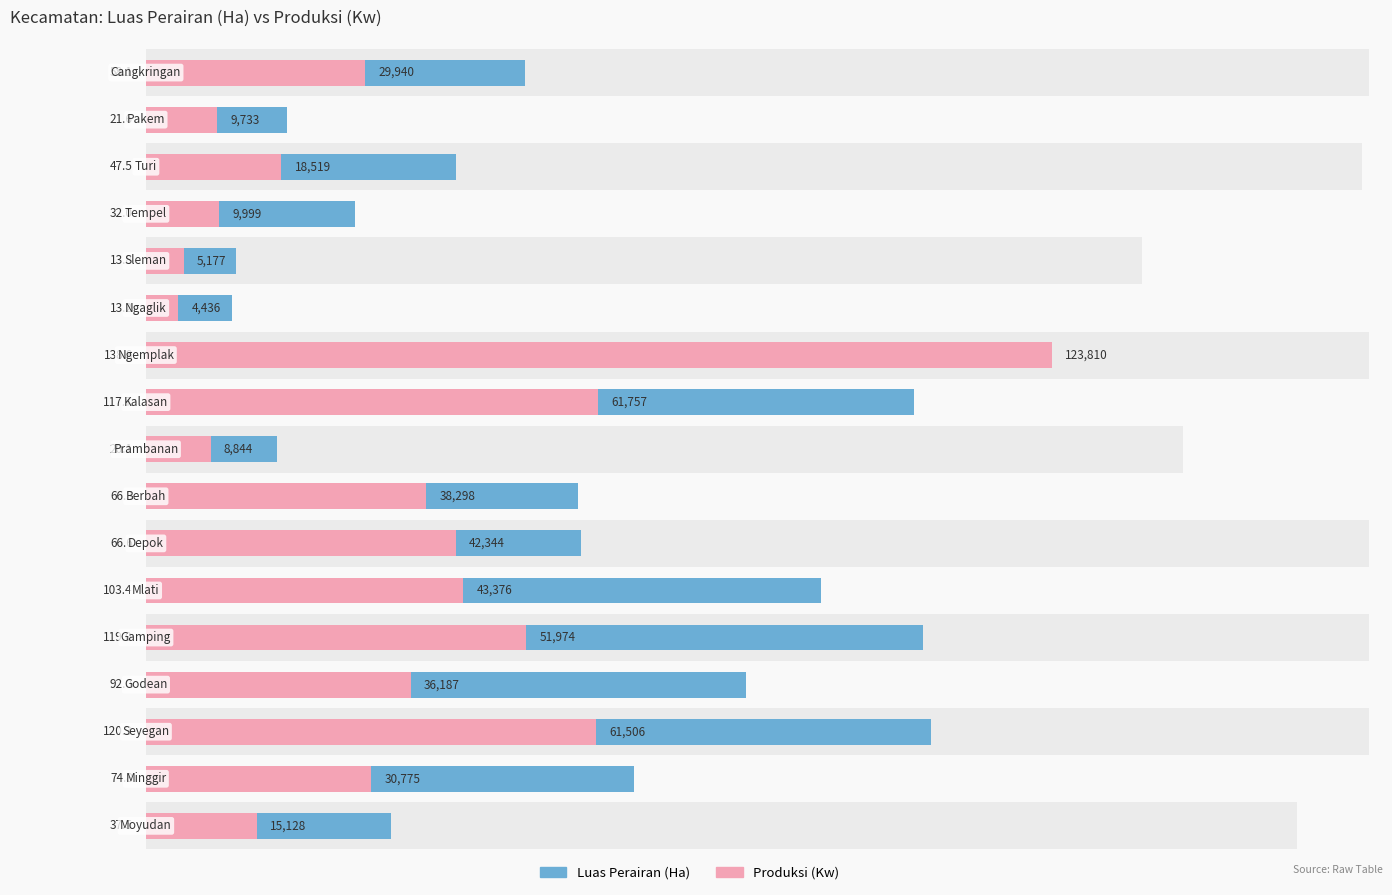

Which series has the largest total across all categories?

Luas Perairan (Ha)